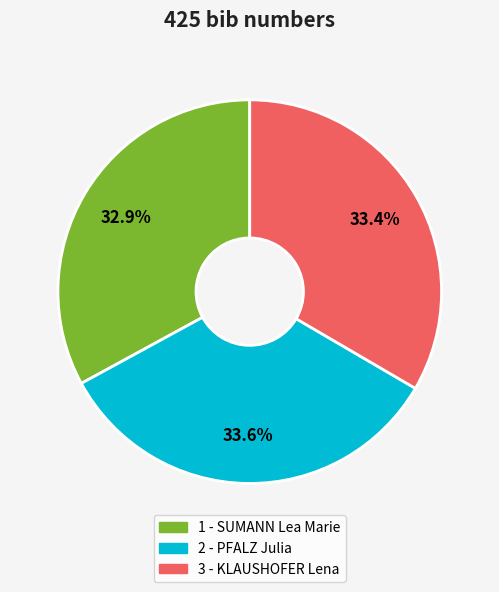

Does any single category account for the majority?

No